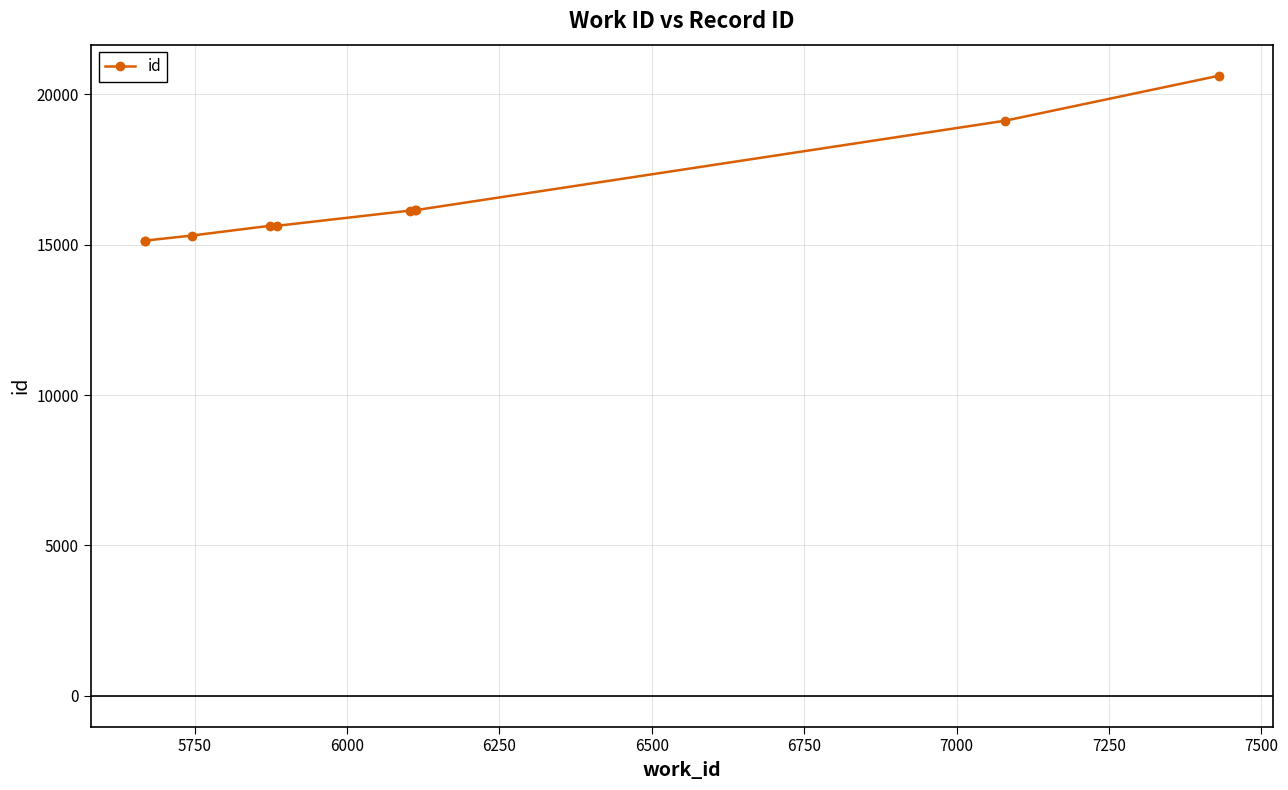

What is the maximum value shown in the chart?

20622